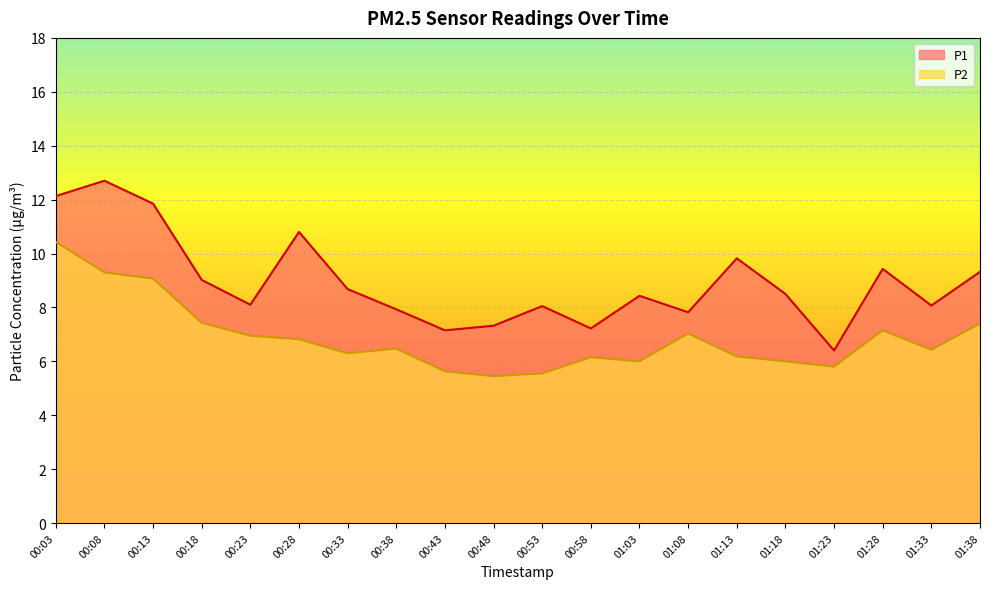

List the series in order of their peak value, lowest first.

P2, P1